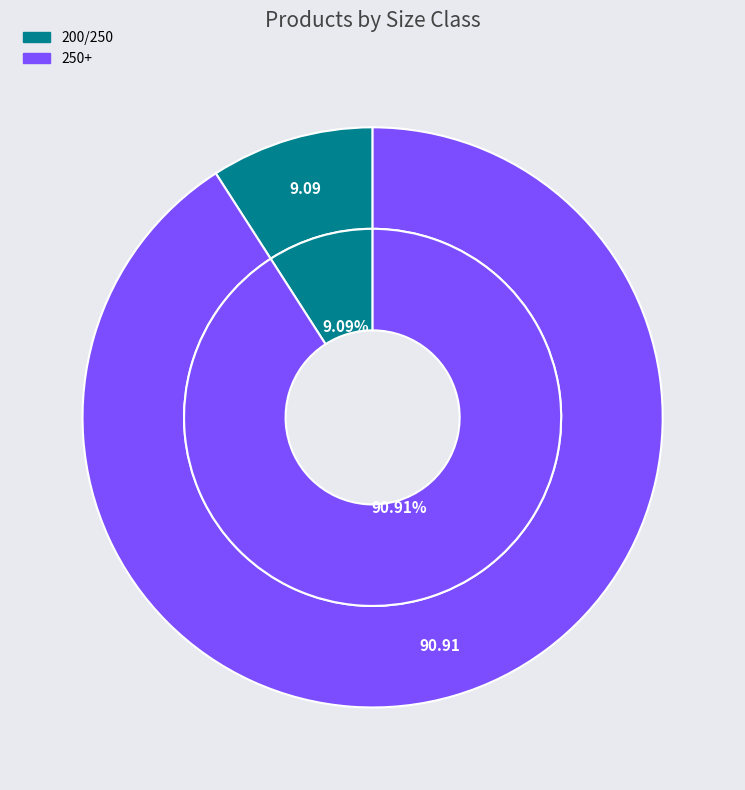

What percentage is the 200/250 slice, to the nearest percent?

9%